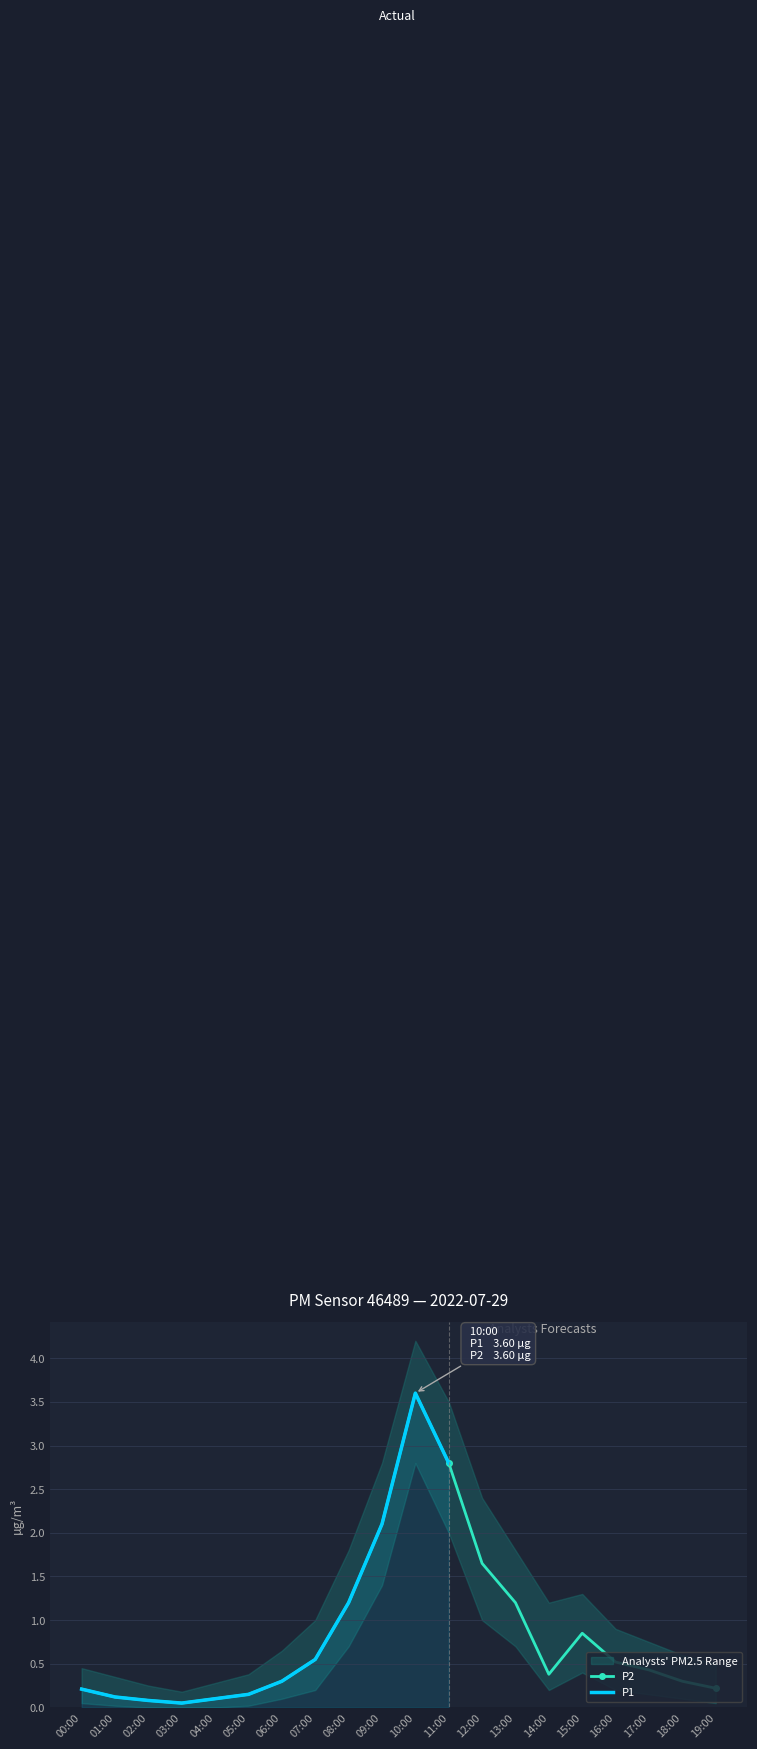

At which category does P2_upper reach its first local peak?

10:00